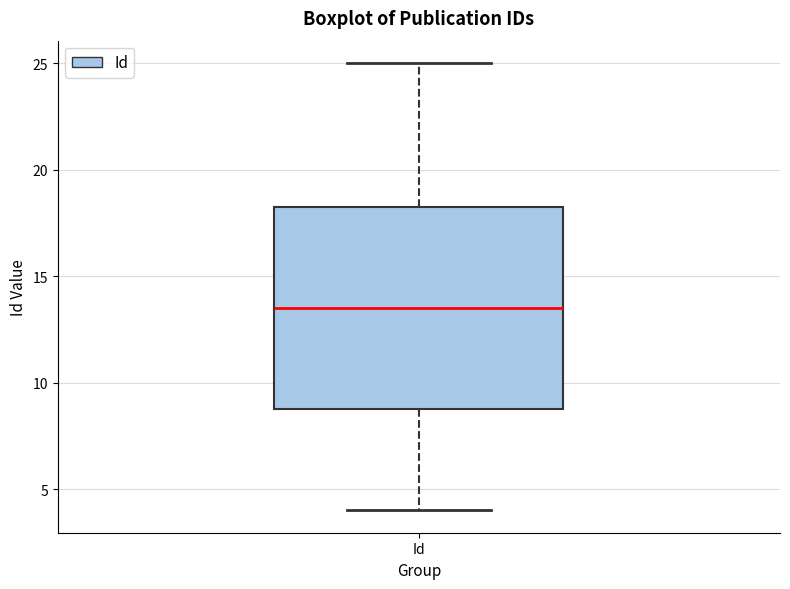

Read this box plot against the y-axis: the position of the median line, the range covered by the box, and the ends of both whiskers. The values are not printed on the chart, so give them approximately, as read against the axis.

median 13.5, box 9.0 to 18.5, whiskers 4.0 to 25.0